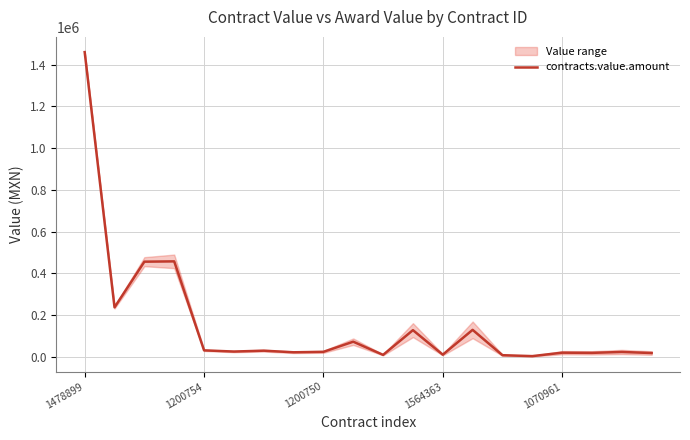

Does the chart have visible grid lines?

Yes